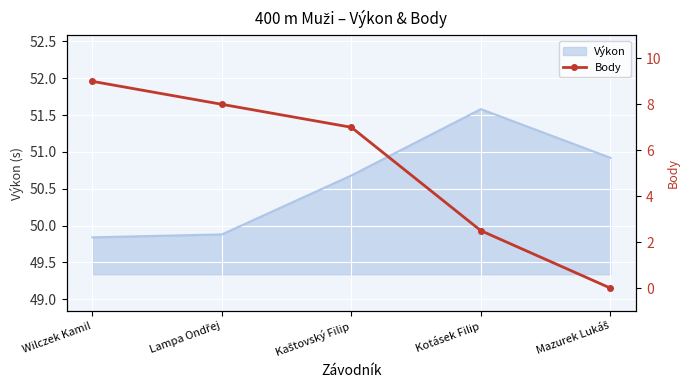

True or false: the data shows 11.9 at Wilczek Kamil.

False